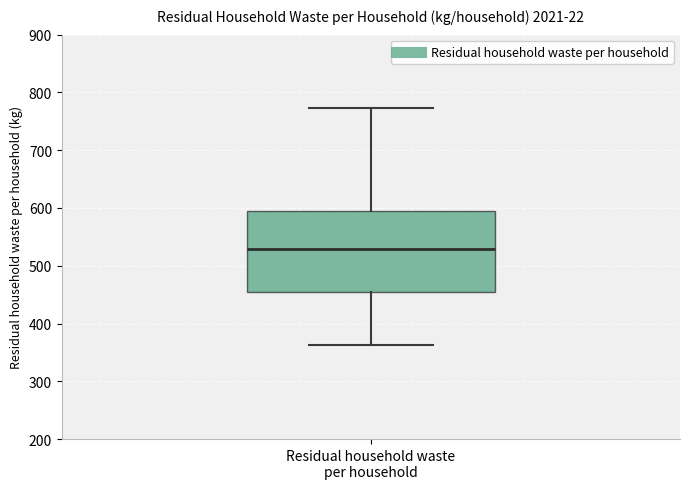

Where does the upper whisker of the box for Residual household waste per household end on the y-axis? The values are not printed on the chart, so give them approximately, as read against the axis.

770